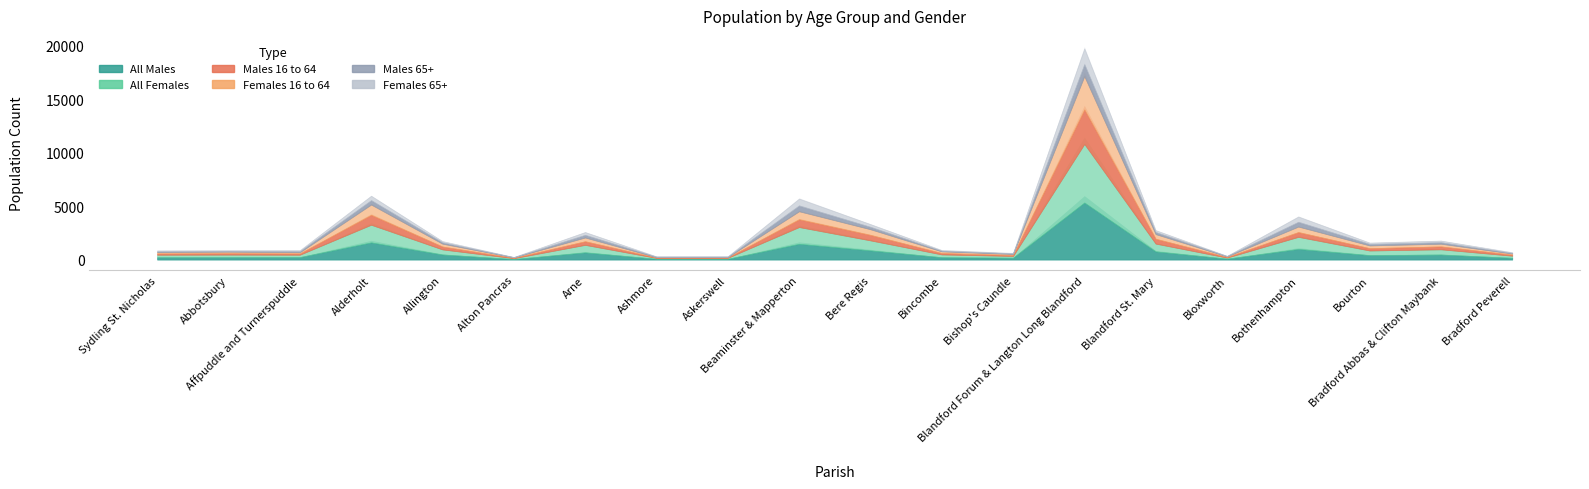

Where do Females 16 to 64 and Males 16 to 64 first cross each other?

Abbotsbury and Affpuddle and Turnerspuddle